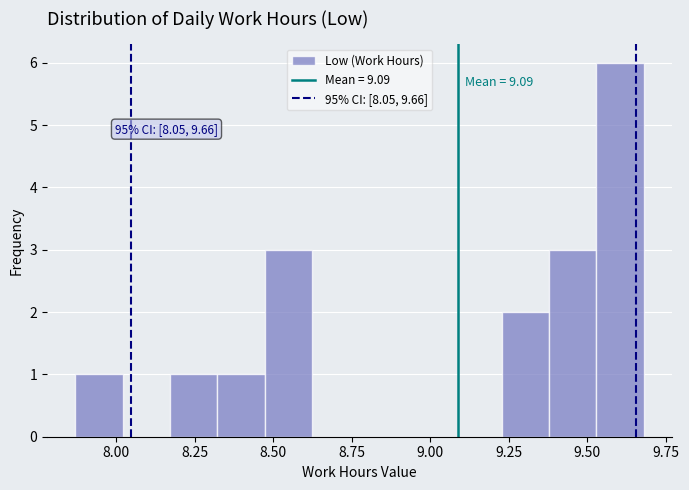

Read against the x-axis, roughly where is the centre of the tallest bar?

9.60